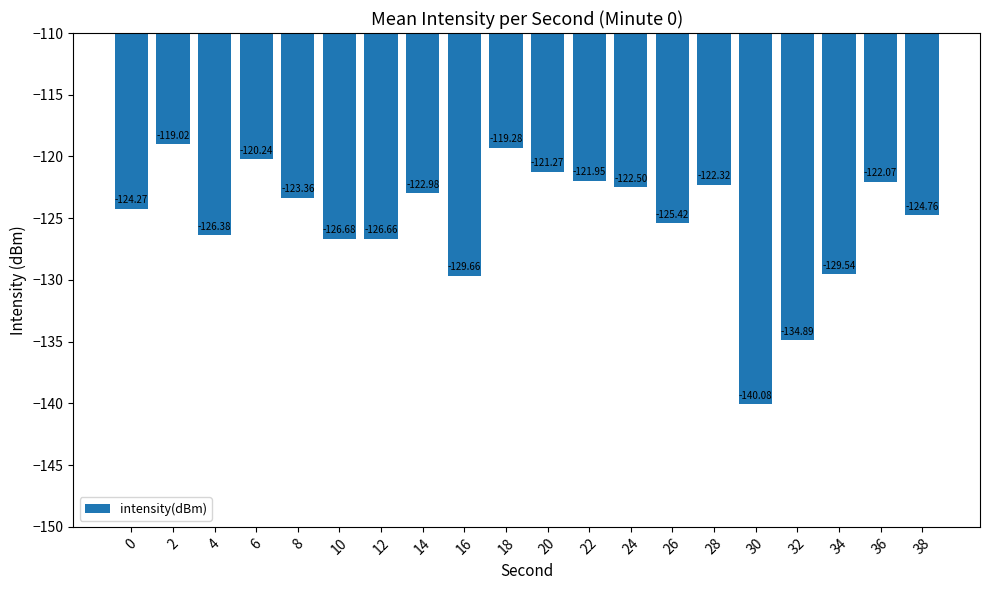

Rank the categories by value from lowest to highest.

30, 32, 16, 34, 10, 12, 4, 26, 38, 0, 8, 14, 24, 28, 36, 22, 20, 6, 18, 2